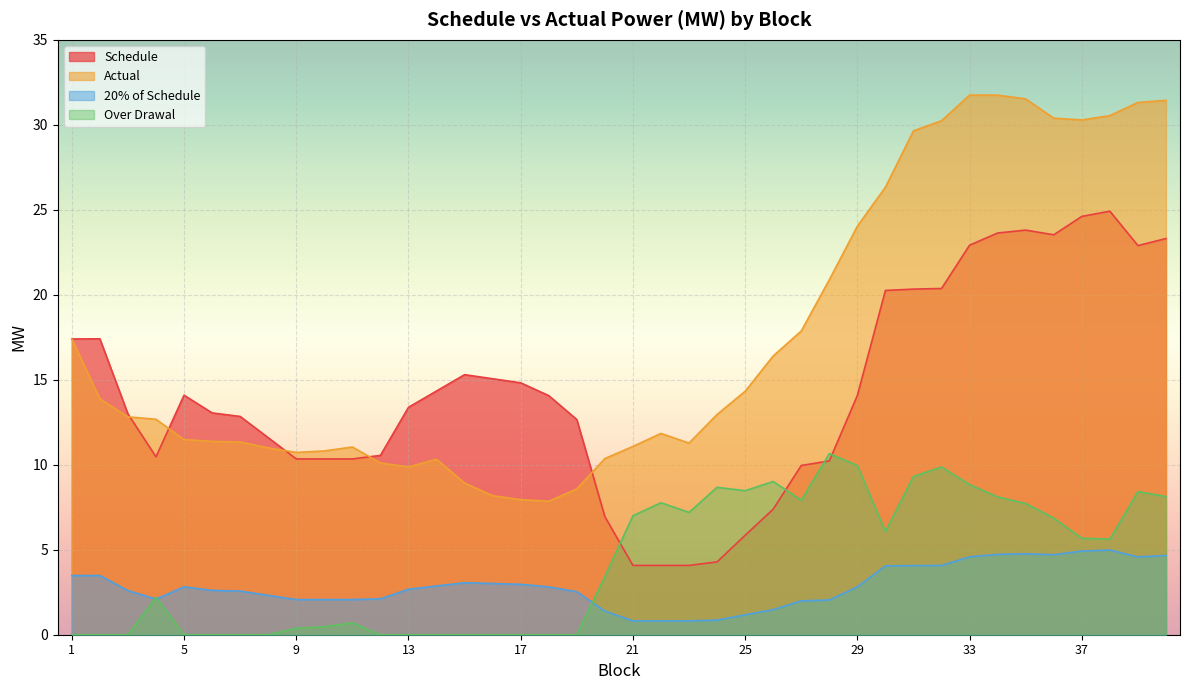

True or false: Actual and Schedule intersect in this chart.

True